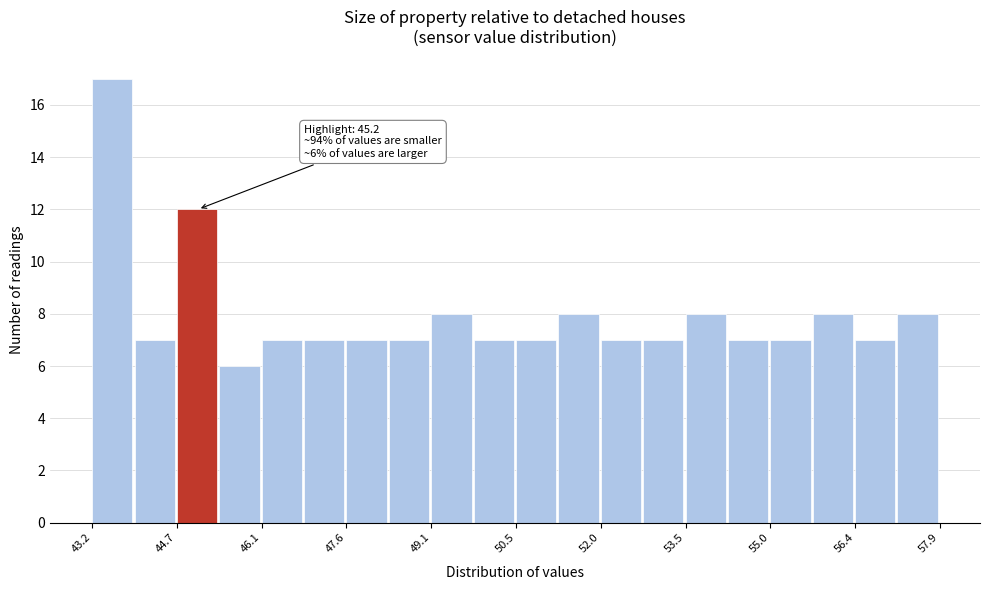

Around what value on the x-axis is the tallest bar? Give the approximate position of its centre, as read against the axis.

43.6